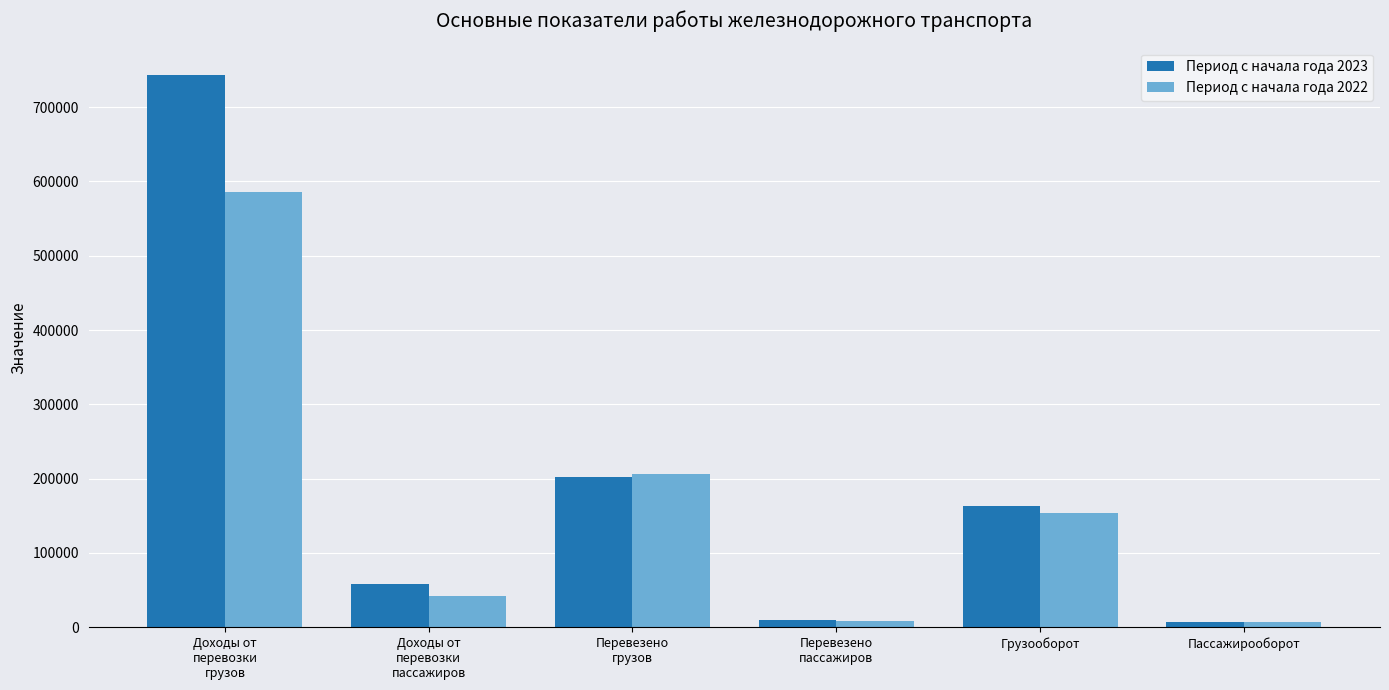

What is the label of the 5th bar from the left?

Грузооборот